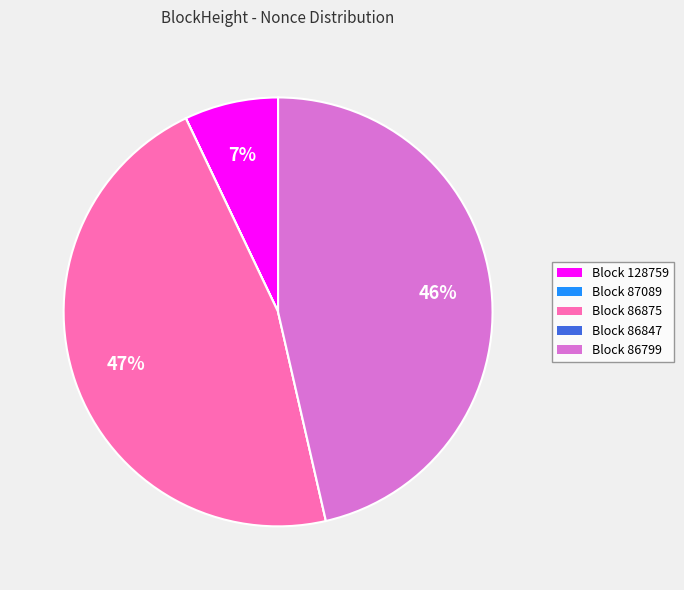

Is the sum of Block 128759 and Block 86799 greater than half?

Yes